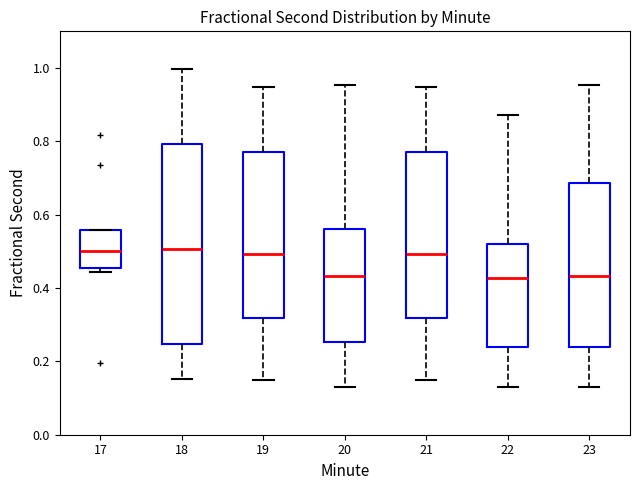

Reading left to right, transcribe this box plot: for each box, give where its median line is, the range the box spans, and where its two whiskers end, as read against the y-axis. The values are not printed on the chart, so give them approximately, as read against the axis.

17: median 0.50, box 0.46 to 0.56, whiskers 0.44 to 0.56
18: median 0.50, box 0.24 to 0.80, whiskers 0.16 to 1.00
19: median 0.50, box 0.32 to 0.78, whiskers 0.16 to 0.94
20: median 0.44, box 0.26 to 0.56, whiskers 0.14 to 0.96
21: median 0.50, box 0.32 to 0.78, whiskers 0.16 to 0.94
22: median 0.42, box 0.24 to 0.52, whiskers 0.14 to 0.88
23: median 0.44, box 0.24 to 0.68, whiskers 0.14 to 0.96